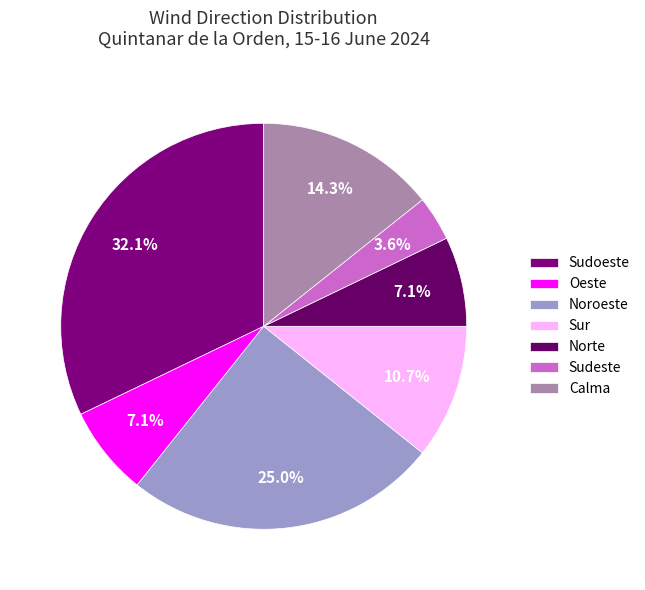

What is the largest slice in the pie chart?

Sudoeste